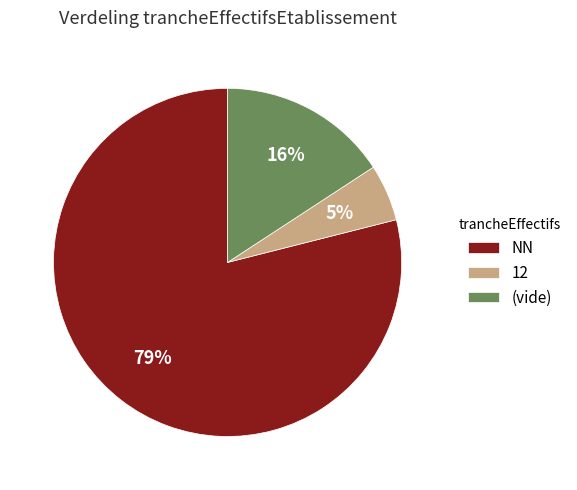

Rank the categories by value from highest to lowest.

NN, (vide), 12